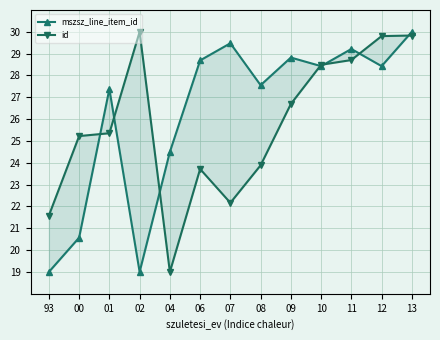

At which label does id first exceed 25?

00